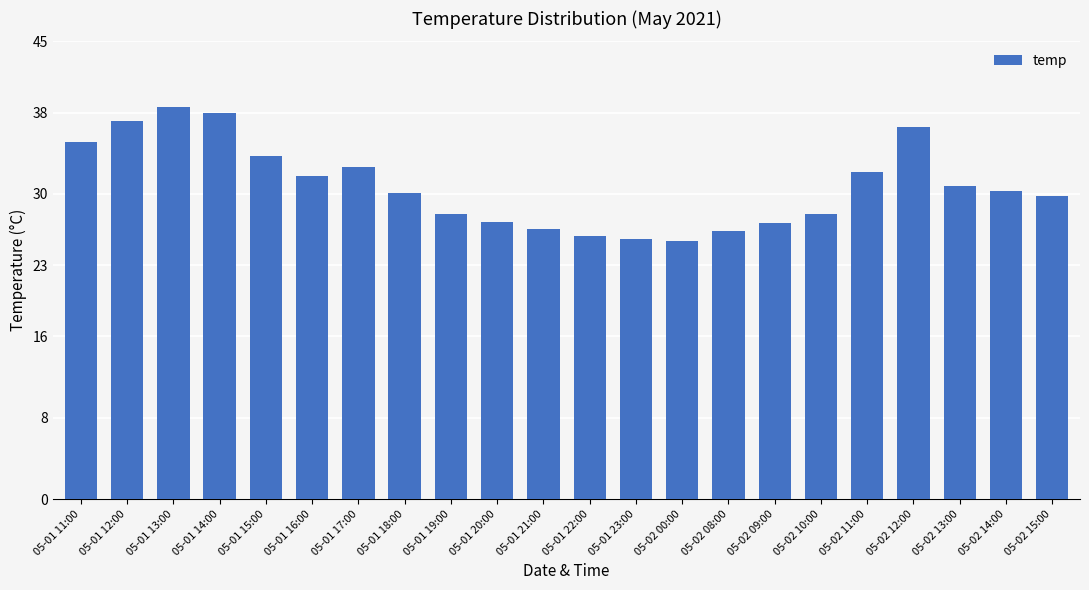

What position from the right is 05-01 15:00?

18